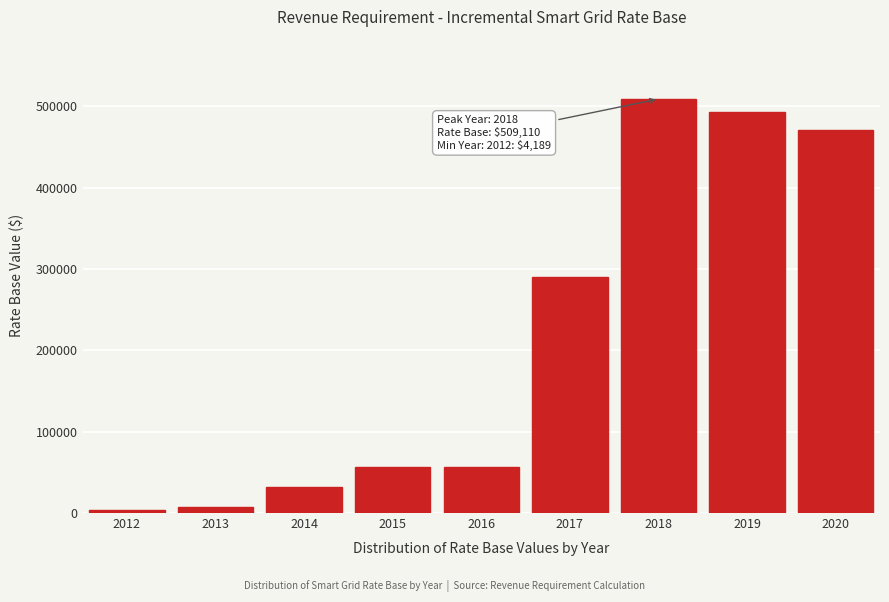

What is the value of the 6th bar from the left?

290524.9